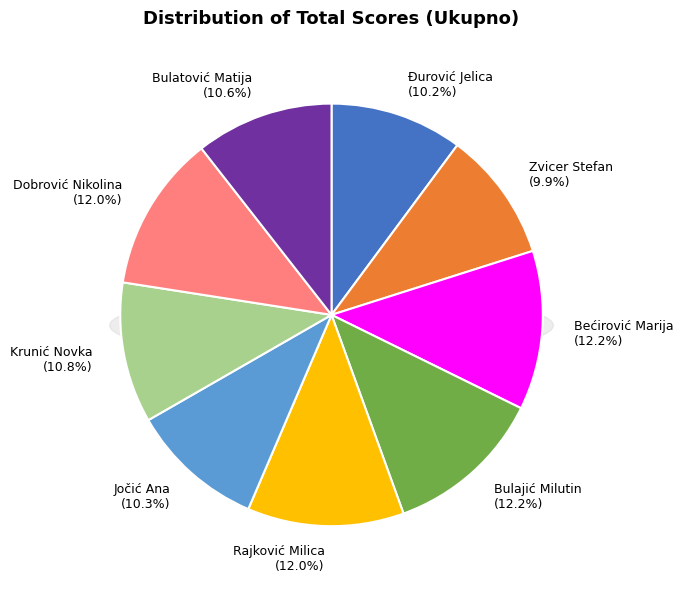

The Bećirović Marija slice represents 12% of the pie. True or false?

True